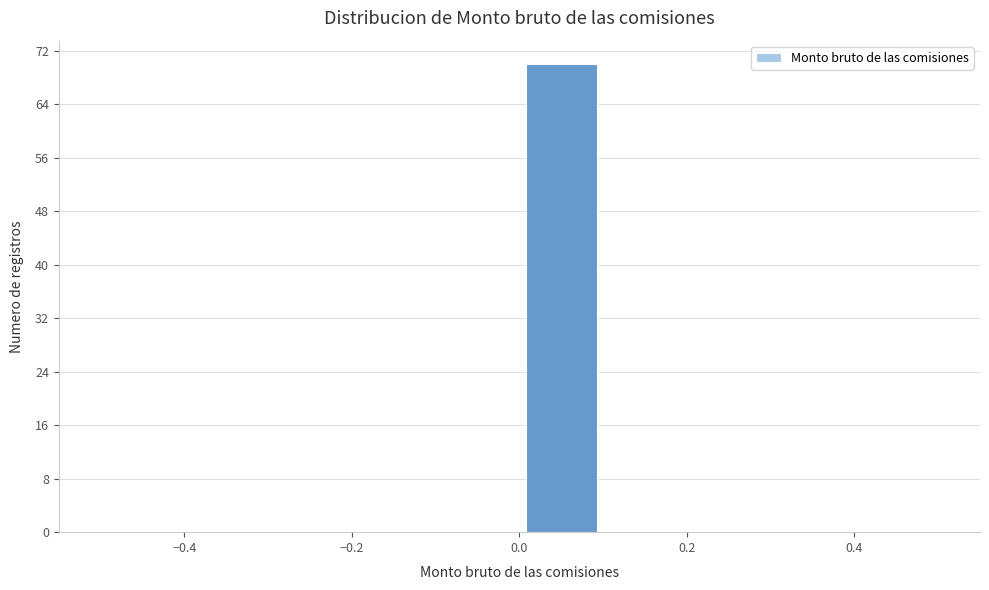

Reading left to right, transcribe this chart: for each bar, give the range it covers on the x-axis and its height. The values are not printed on the chart, so give them approximately, as read against the axis.

-0.5 to -0.4: 0
-0.4 to -0.3: 0
-0.3 to -0.2: 0
-0.2 to -0.1: 0
-0.1 to 0.0: 0
0.0 to 0.1: 70
0.1 to 0.2: 0
0.2 to 0.3: 0
0.3 to 0.4: 0
0.4 to 0.5: 0